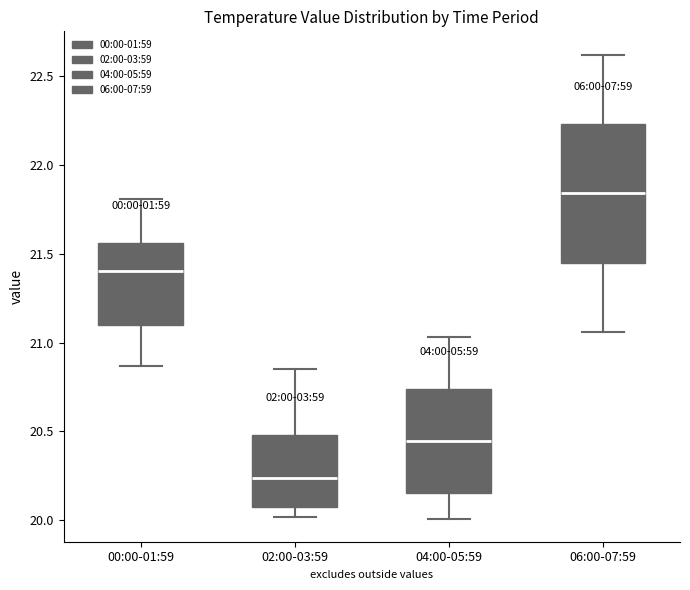

Which box is the tallest, from its lower edge to its upper edge?

06:00-07:59